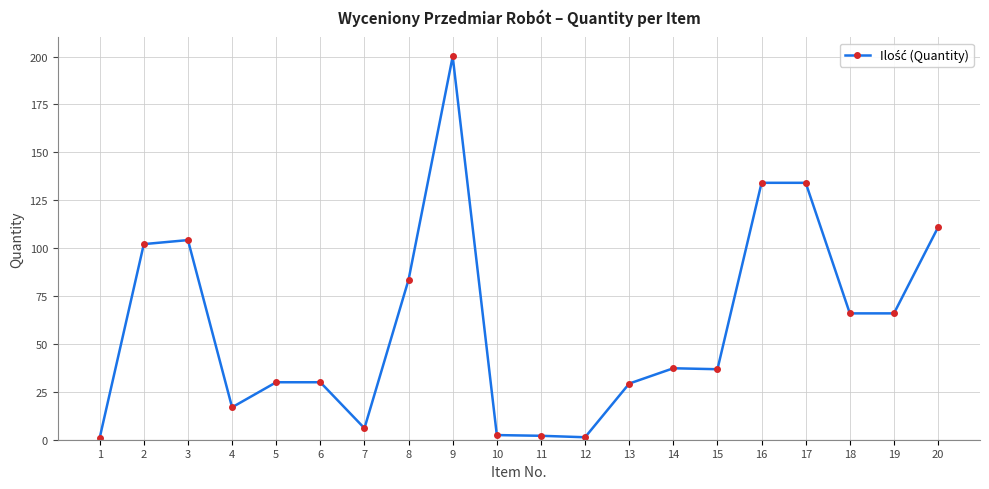

How many lines are shown in the chart?

1